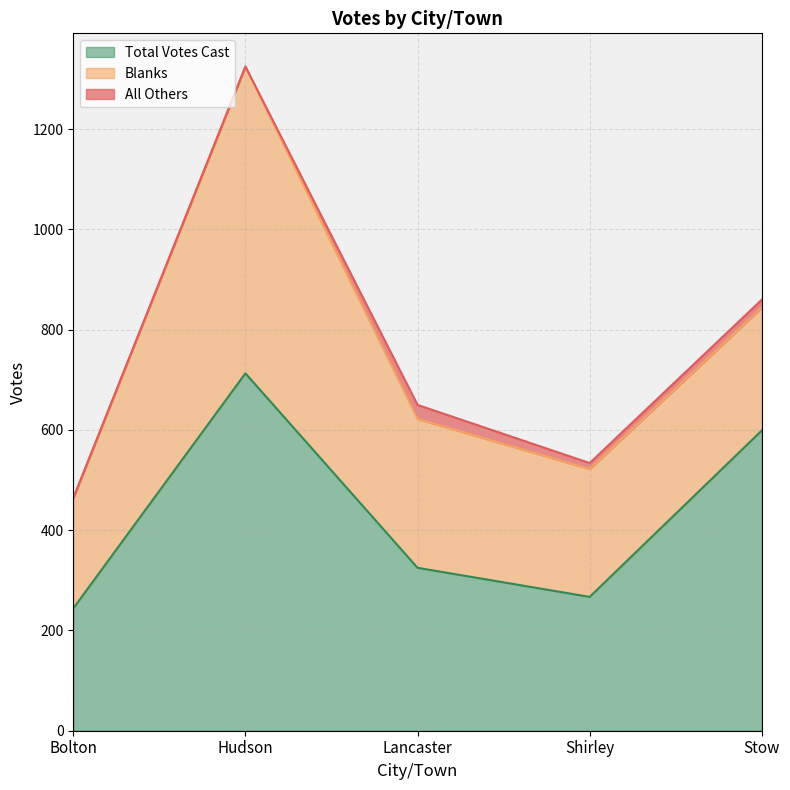

List the series in order of their peak value, lowest first.

All Others, Blanks, Total Votes Cast